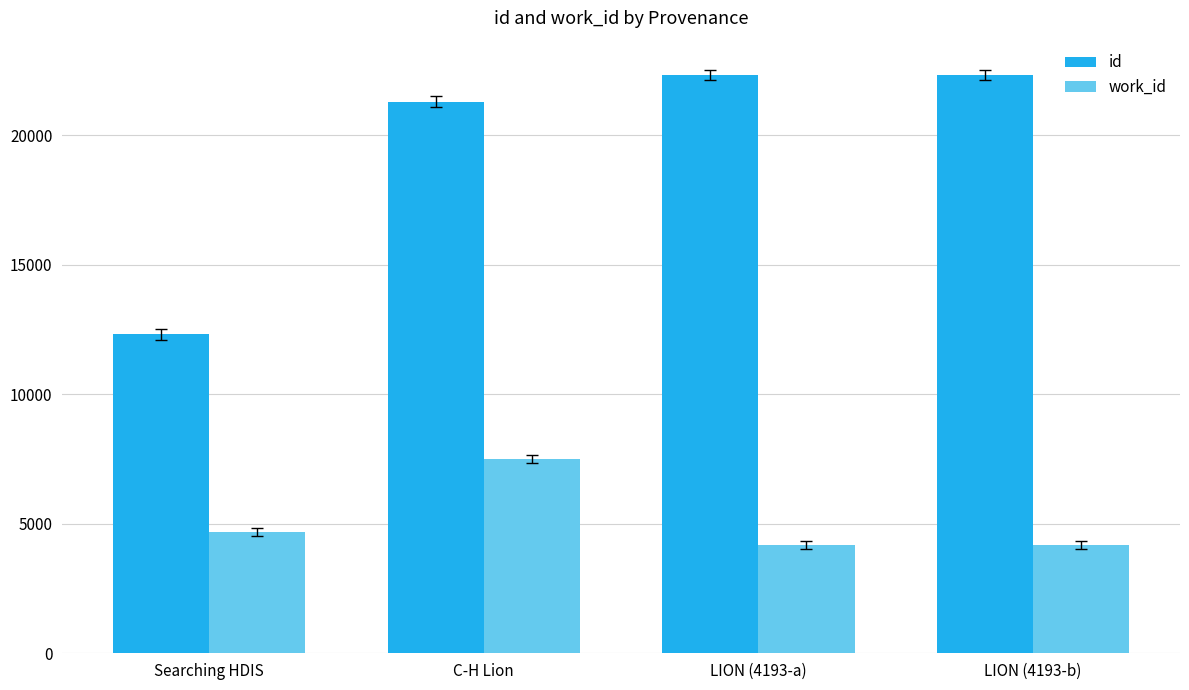

Are the bars grouped side by side (vs. stacked)?

Yes